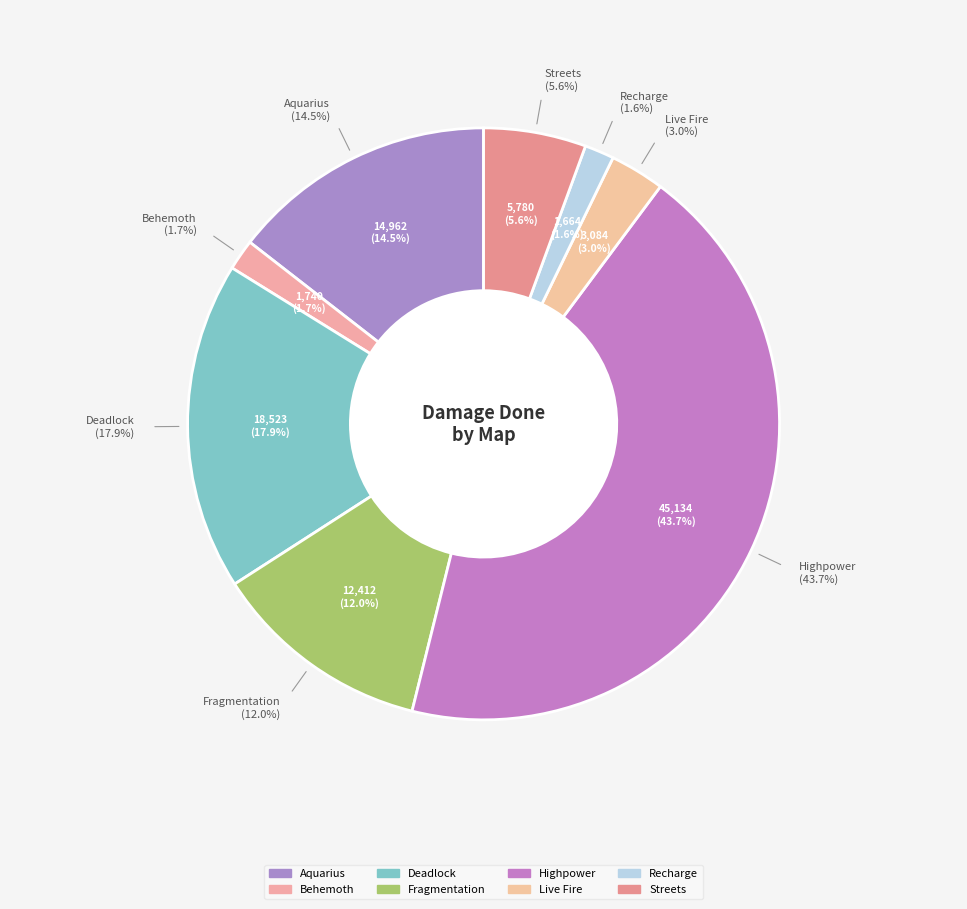

Which category has the biggest portion of the pie?

Highpower